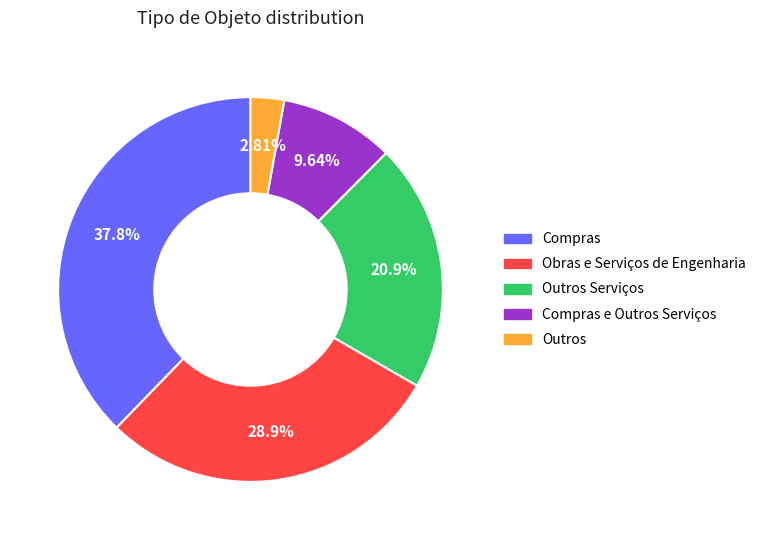

Is there any slice that represents more than half of the pie?

No